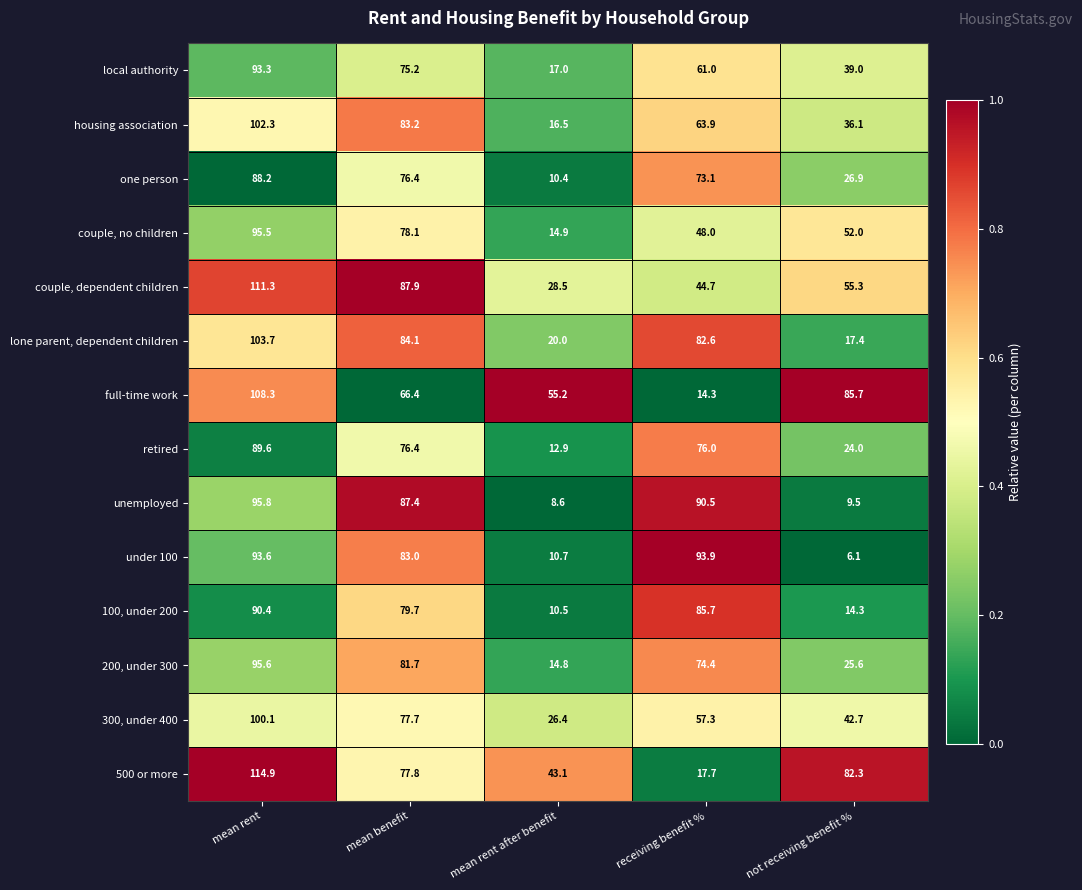

The value of couple, dependent children at receiving benefit % is 44.7. True or false?

True